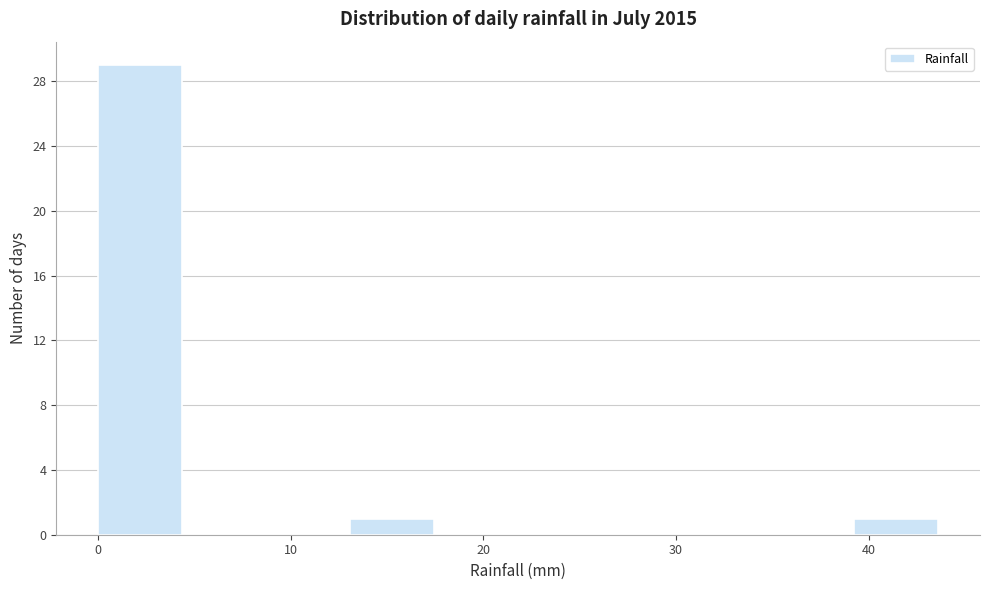

Reading left to right, transcribe this chart: for each bar, give the range it covers on the x-axis and its height. Neither the bar edges nor the heights are printed on the chart, so give them approximately, as read against the axes.

0 to 4: 29
4 to 9: 0
9 to 13: 0
13 to 17: 1
17 to 22: 0
22 to 26: 0
26 to 31: 0
31 to 35: 0
35 to 39: 0
39 to 44: 1